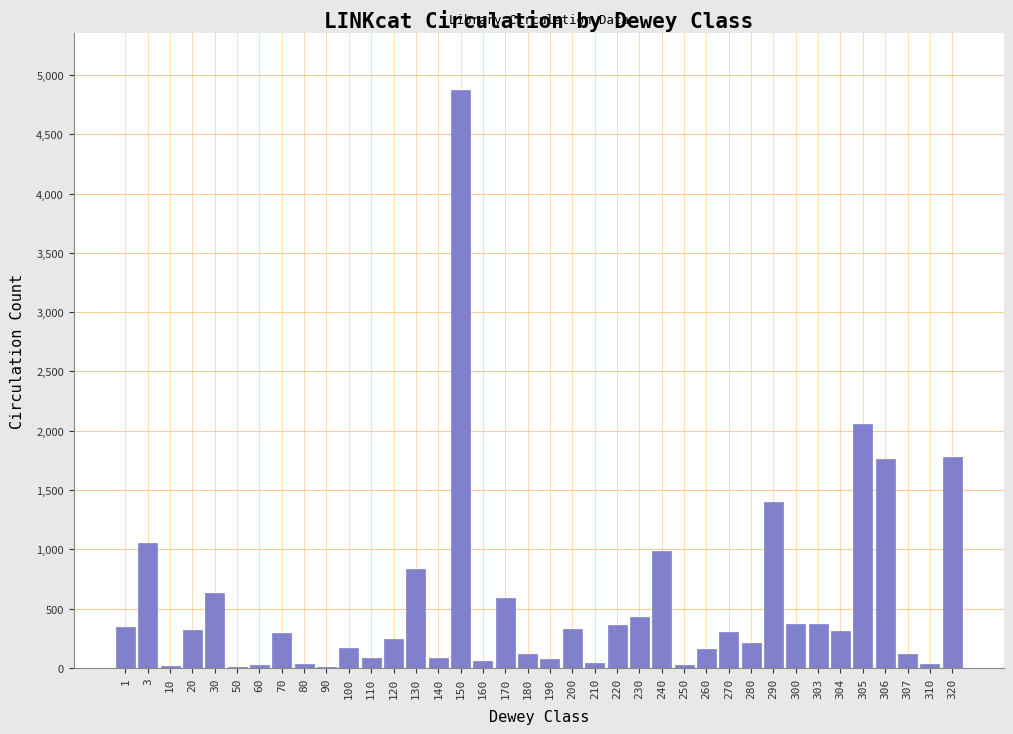

What is the greatest value displayed?

4871